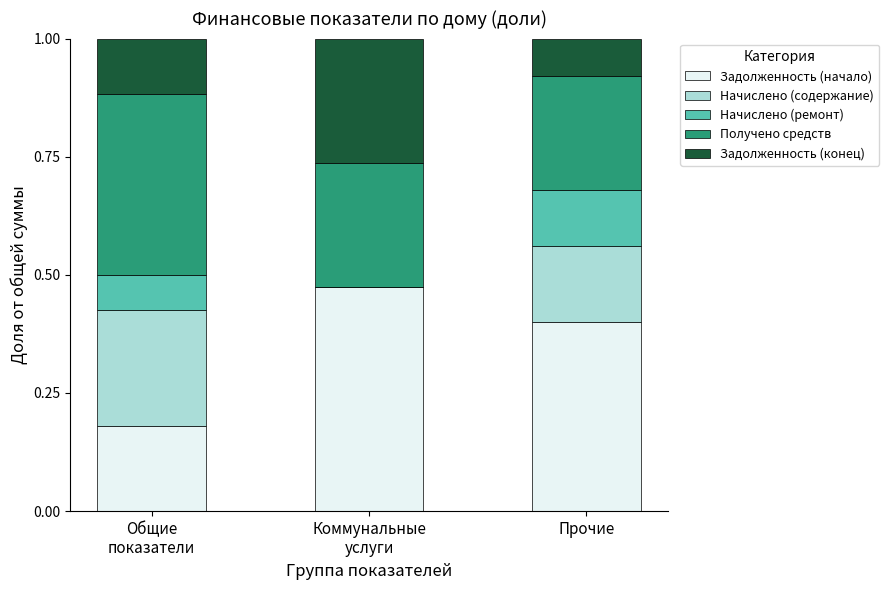

How many series are shown in this chart?

5